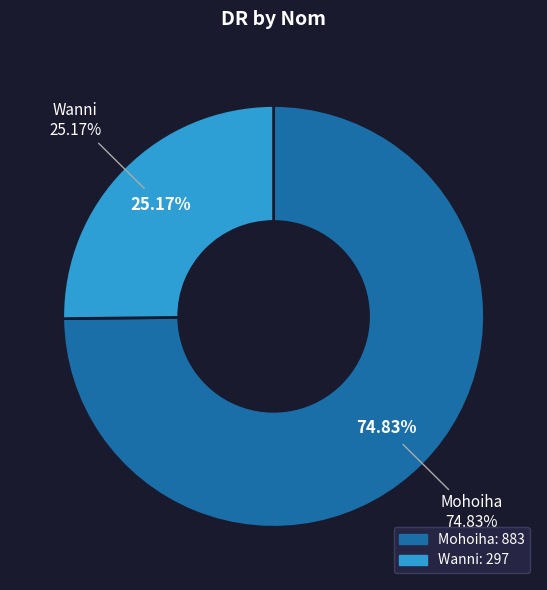

To the nearest percent, what is the average slice percentage?

50%